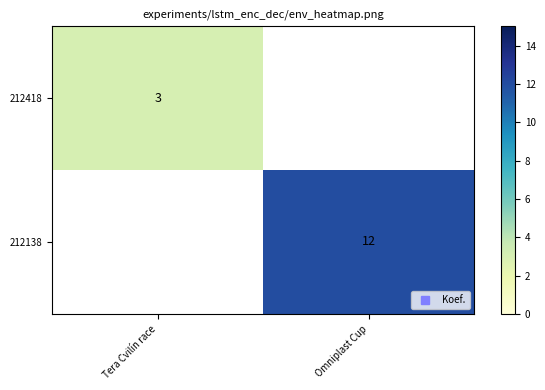

The value of 212138 at Omniplast Cup is 6. True or false?

False